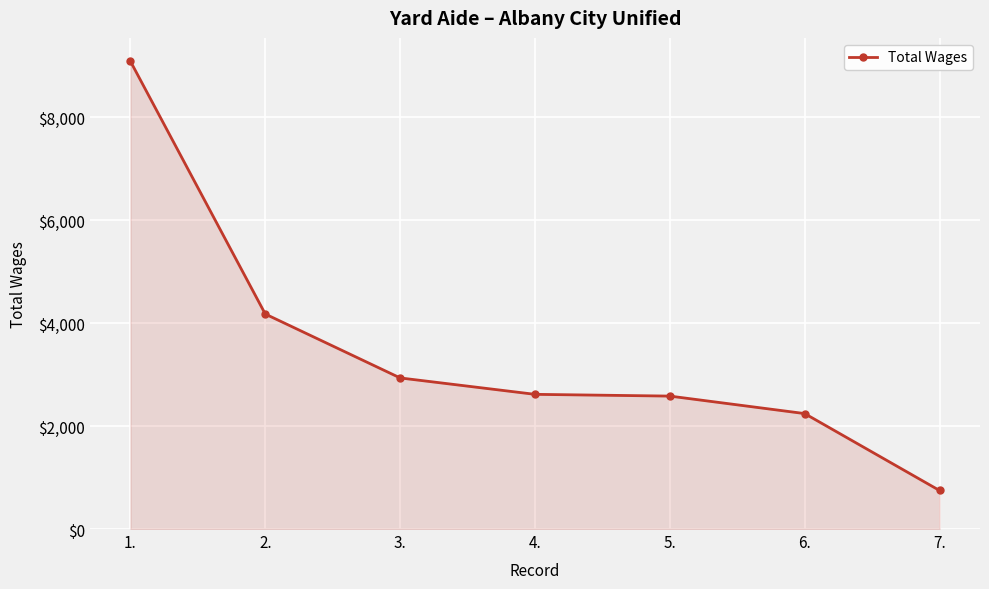

Which label corresponds to the largest value in the chart?

1.